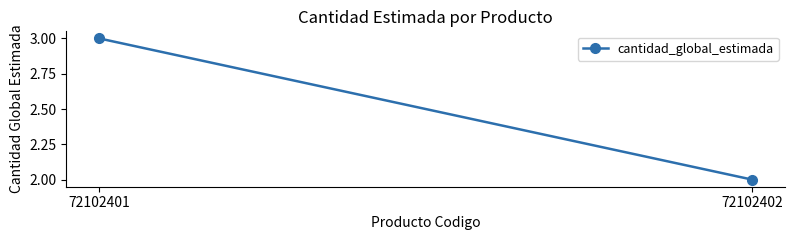

How many distinct data groups are displayed?

1